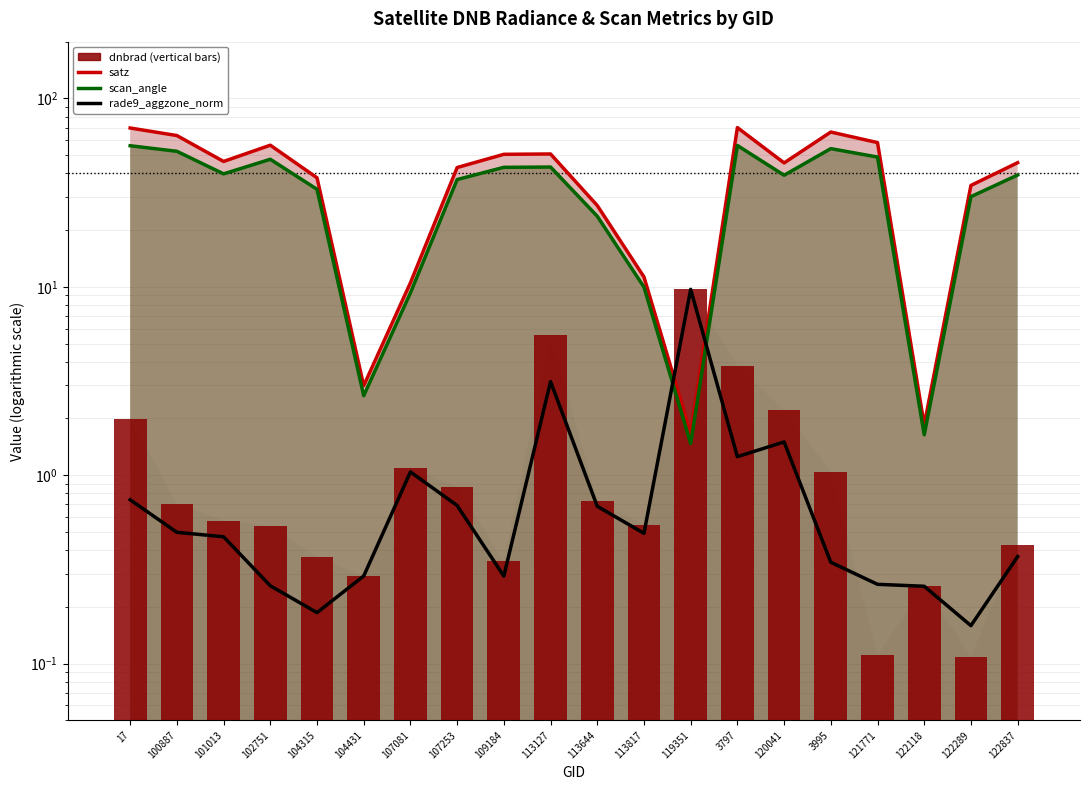

What is the change in value from 100887 to 102751?

-0.2